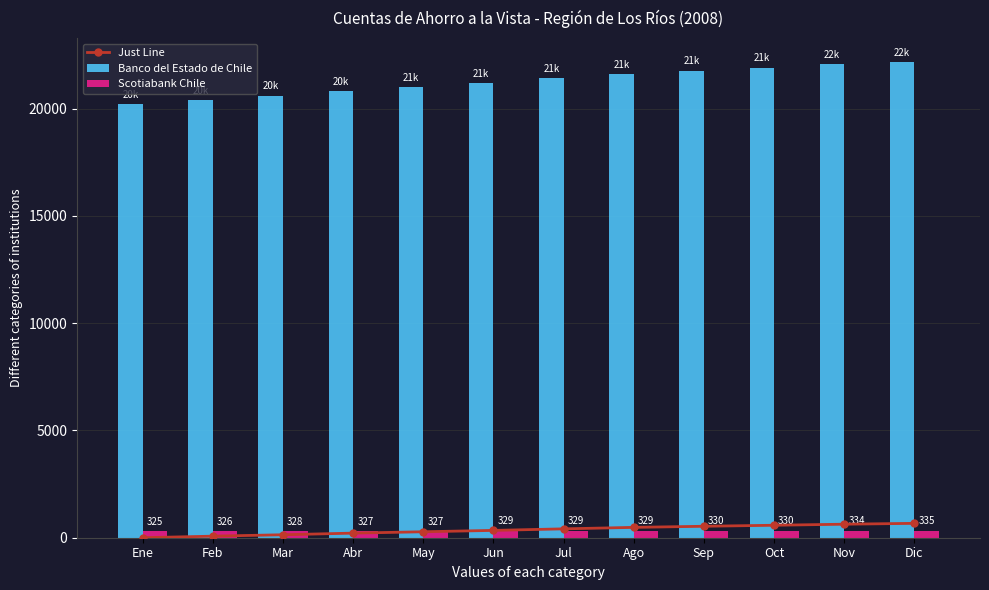

Which category has the lowest value in the Scotiabank Chile series?

Ene